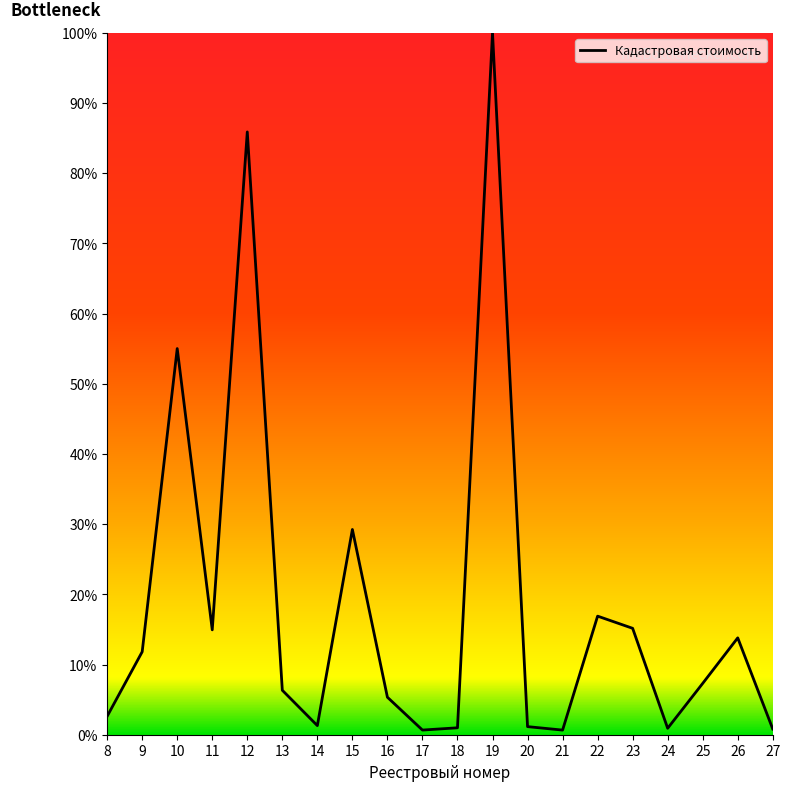

Approximately how many times larger is the value at 22 compared to 19?

0.2